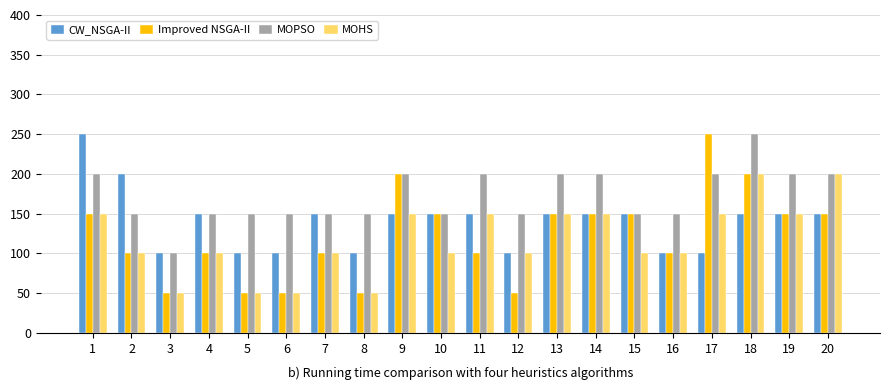

Which series has the largest range (max minus min)?

Improved NSGA-II